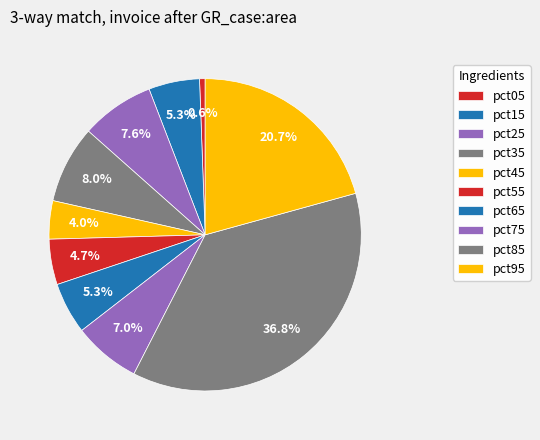

Combined, what portion of the pie is pct85 and pct25?

44.4%